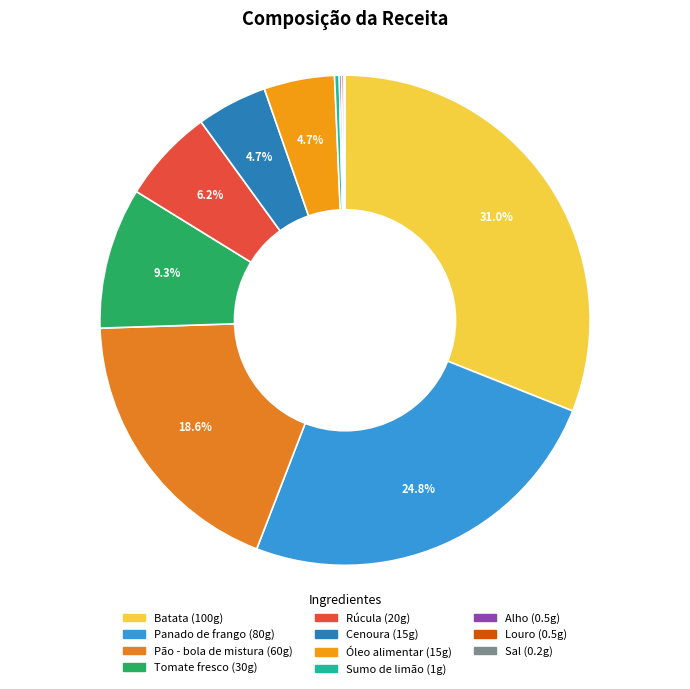

What is the total percentage of Panado de frango and Batata?

55.9%